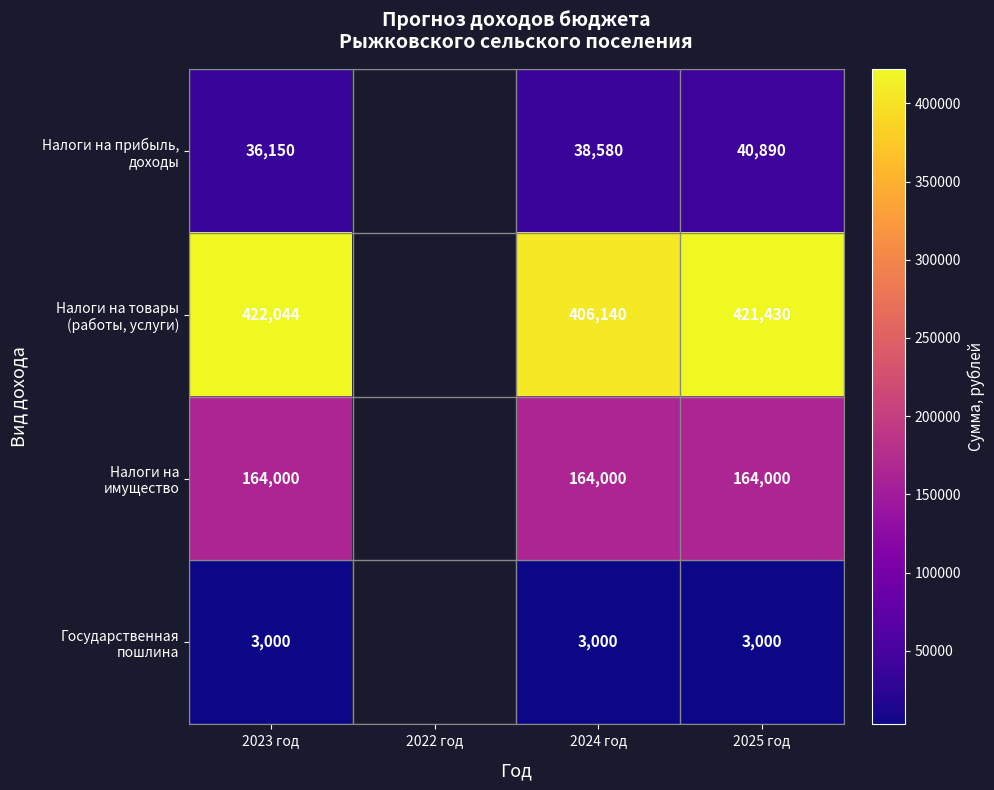

What is the spread (max minus min) of values at 2023 год?

419044